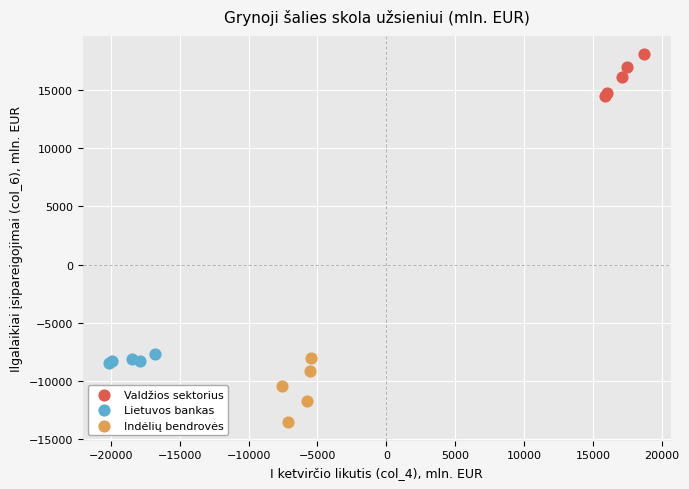

Which series contains the highest Y value?

Valdžios sektorius